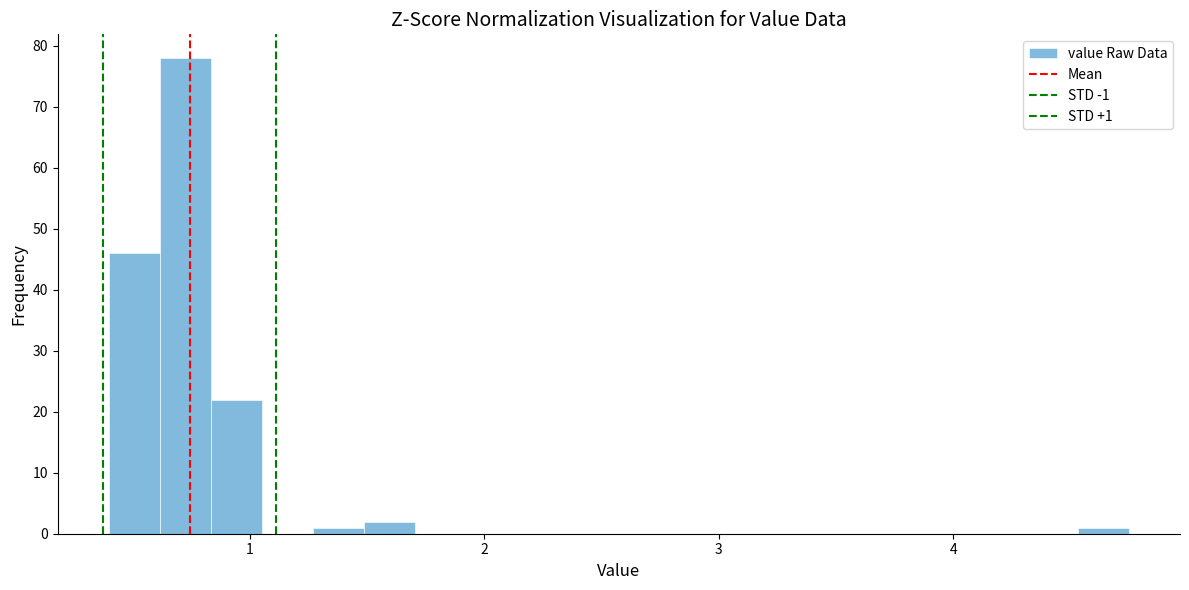

Read against the x-axis, roughly where is the centre of the tallest bar?

0.7